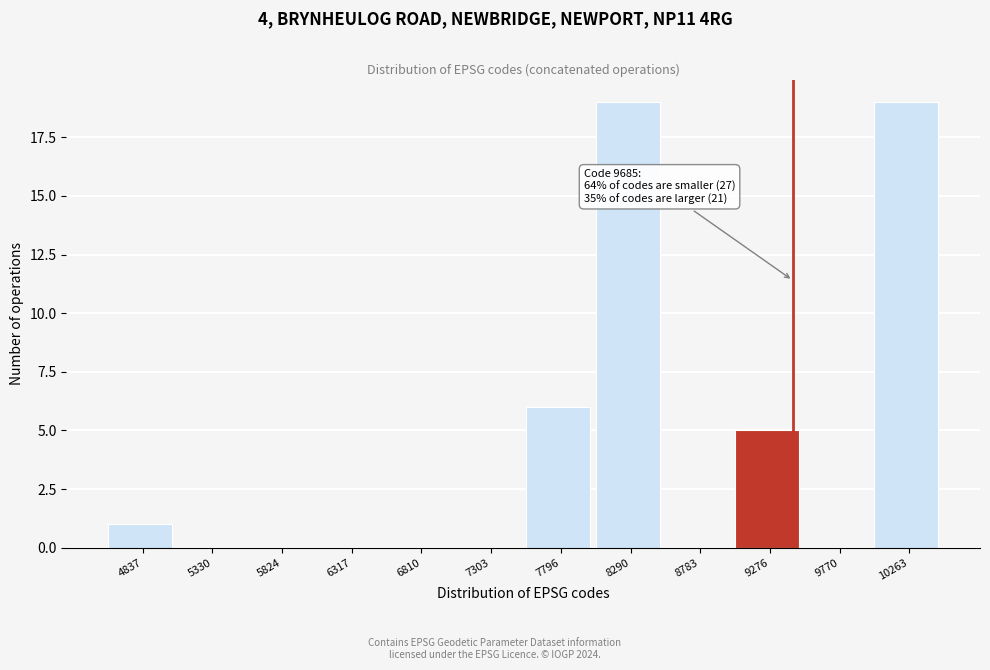

Reading right to left, what are all the values shown in this chart?

10263=19	9770=0	9276=5	8783=0	8290=19	7796=6	7303=0	6810=0	6317=0	5824=0	5330=0	4837=1